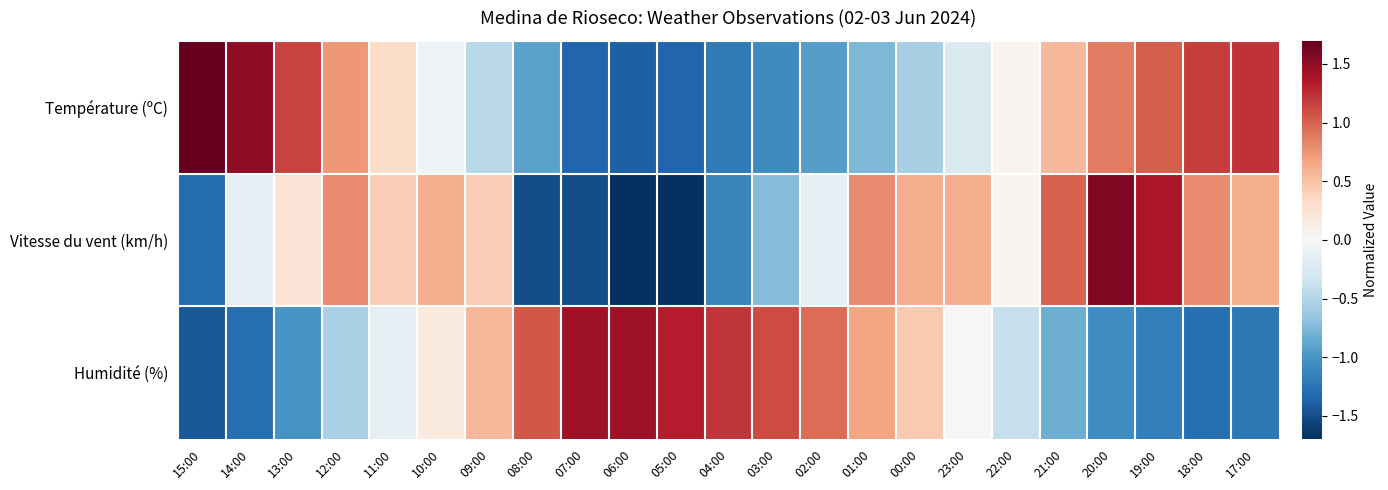

Reading right to left, list all the values displayed in this chart.

Température (ºC): 17:00=1.2	18:00=1.2	19:00=1.0	20:00=0.9	21:00=0.5	22:00=0.0	23:00=-0.3	00:00=-0.6	01:00=-0.8	02:00=-0.9	03:00=-1.1	04:00=-1.2	05:00=-1.3	06:00=-1.4	07:00=-1.3	08:00=-0.9	09:00=-0.5	10:00=-0.1	11:00=0.3	12:00=0.7	13:00=1.1	14:00=1.5	15:00=1.7
Vitesse du vent (km/h): 17:00=0.6	18:00=0.8	19:00=1.4	20:00=1.6	21:00=1.0	22:00=0.0	23:00=0.6	00:00=0.6	01:00=0.8	02:00=-0.2	03:00=-0.7	04:00=-1.1	05:00=-1.7	06:00=-1.7	07:00=-1.5	08:00=-1.5	09:00=0.4	10:00=0.6	11:00=0.4	12:00=0.8	13:00=0.2	14:00=-0.2	15:00=-1.3
Humidité (%): 17:00=-1.2	18:00=-1.3	19:00=-1.2	20:00=-1.1	21:00=-0.8	22:00=-0.4	23:00=0.0	00:00=0.4	01:00=0.7	02:00=0.9	03:00=1.1	04:00=1.2	05:00=1.3	06:00=1.4	07:00=1.4	08:00=1.1	09:00=0.6	10:00=0.2	11:00=-0.2	12:00=-0.6	13:00=-1.0	14:00=-1.3	15:00=-1.4